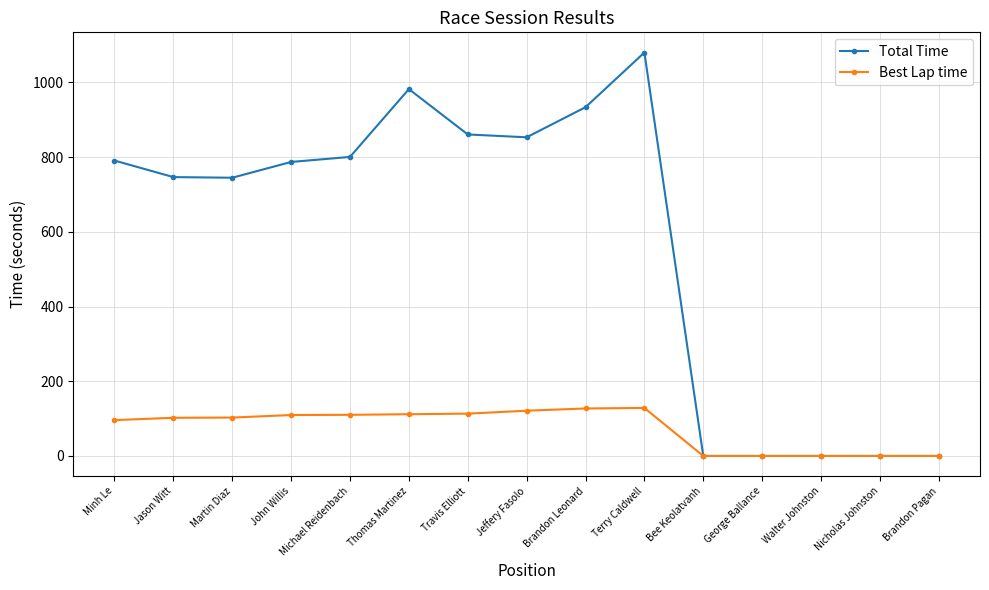

Which category has the highest value in the Total Time series?

Terry Caldwell